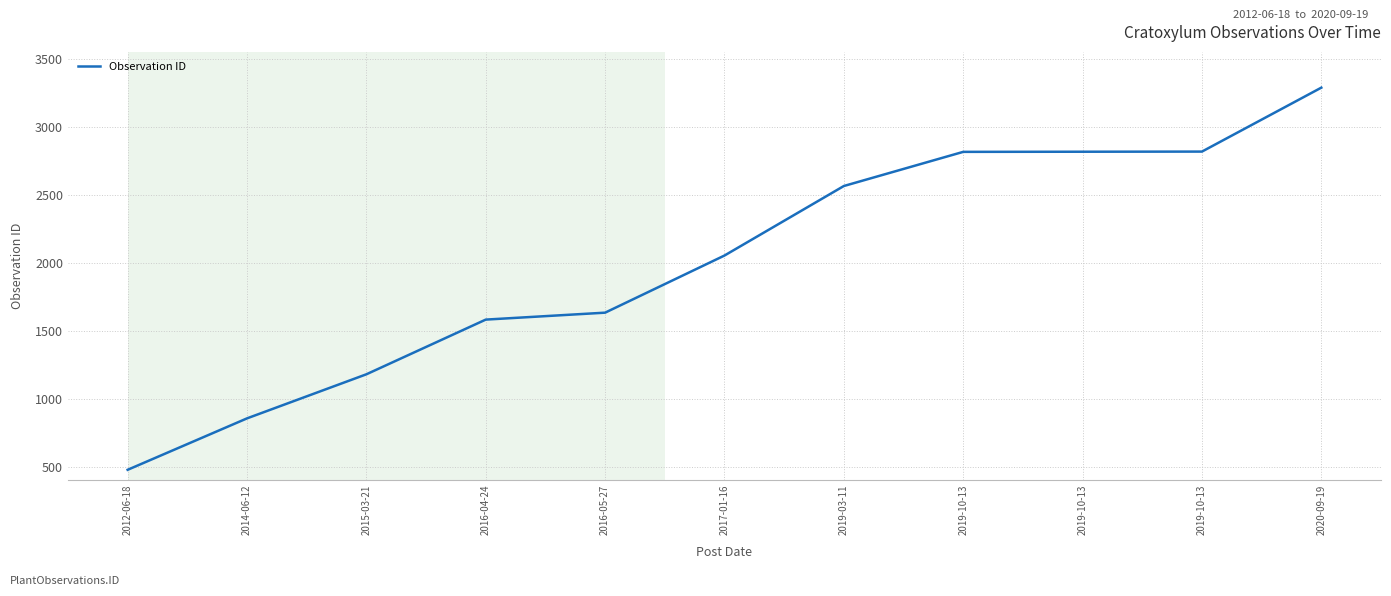

Where does the data first go above 2052?

2019-03-11